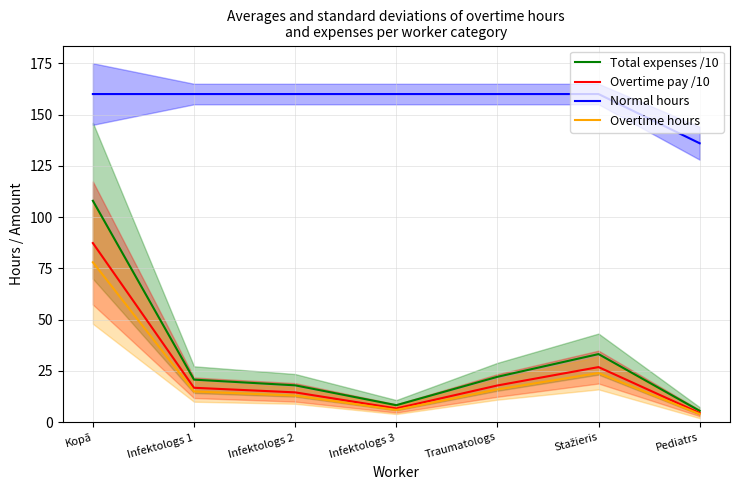

How many interior local peaks does the Overtime pay /10 series have?

1